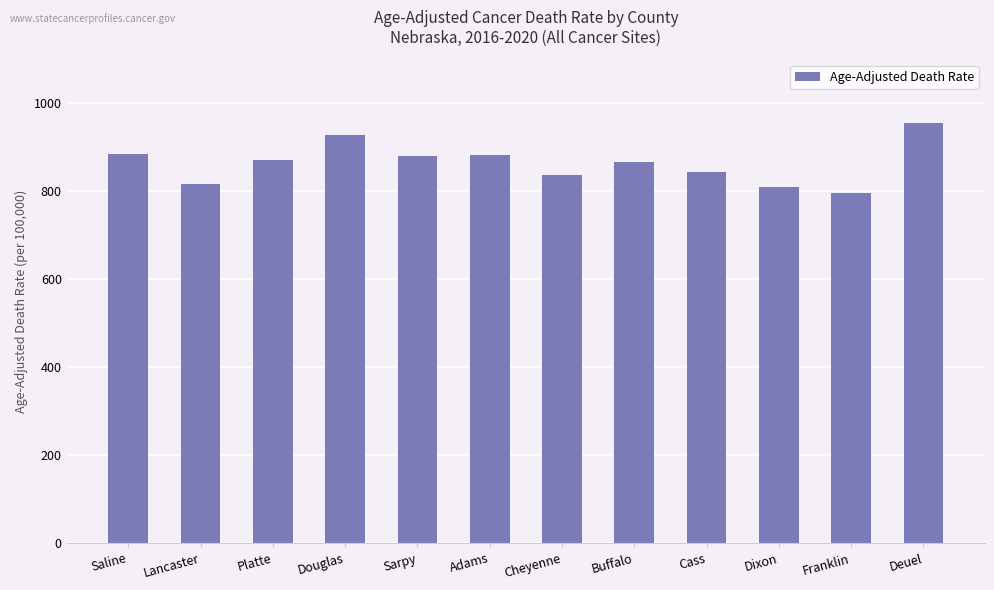

Between Cass and Franklin, which is larger?

Cass